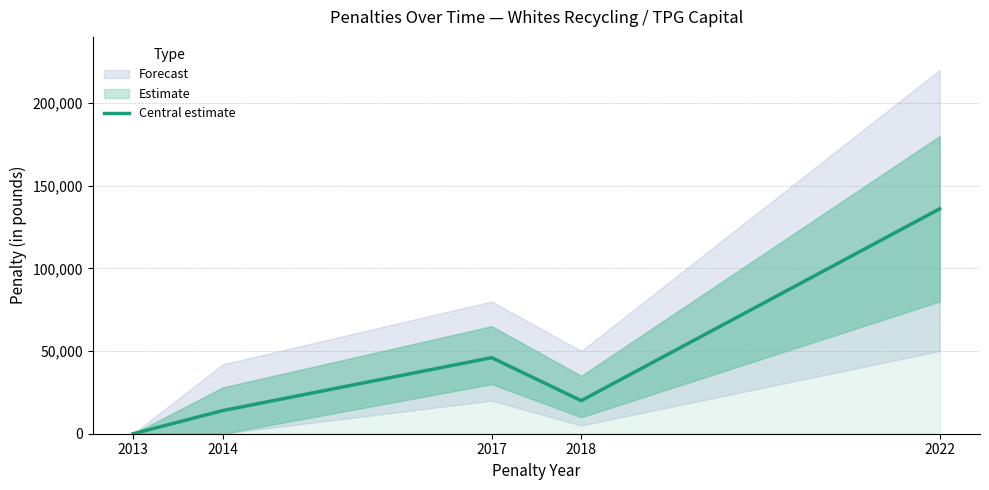

Reading left to right, list all the values displayed in this chart.

0	14000	46000	20000	136000